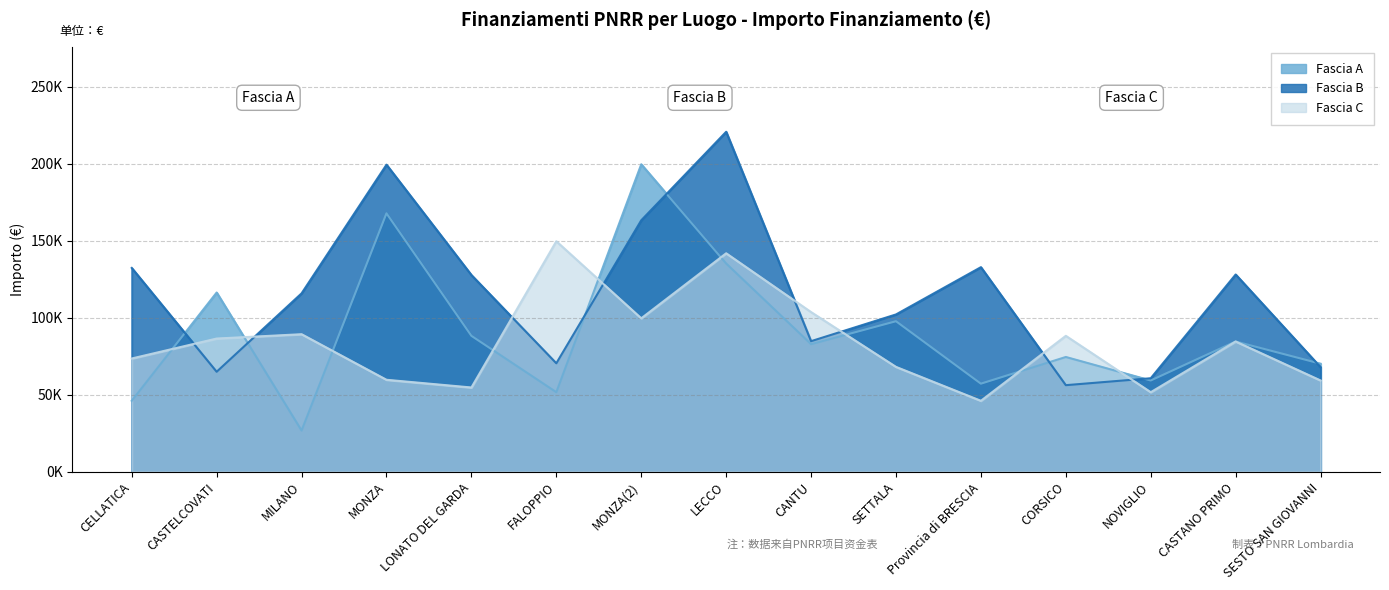

Which series has the largest total across all categories?

Fascia B